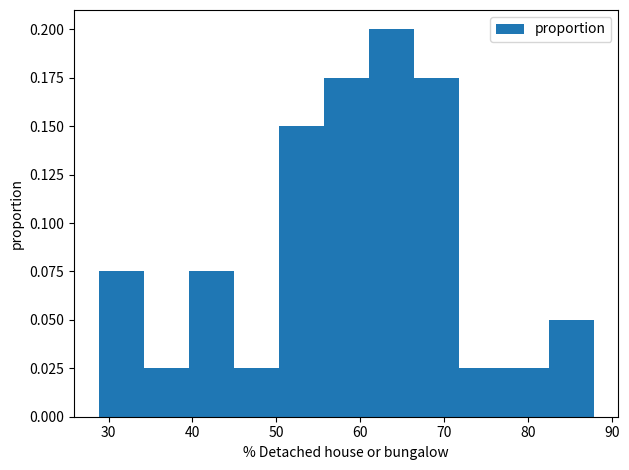

Over which range of the x-axis is the bar tallest?

61 to 66